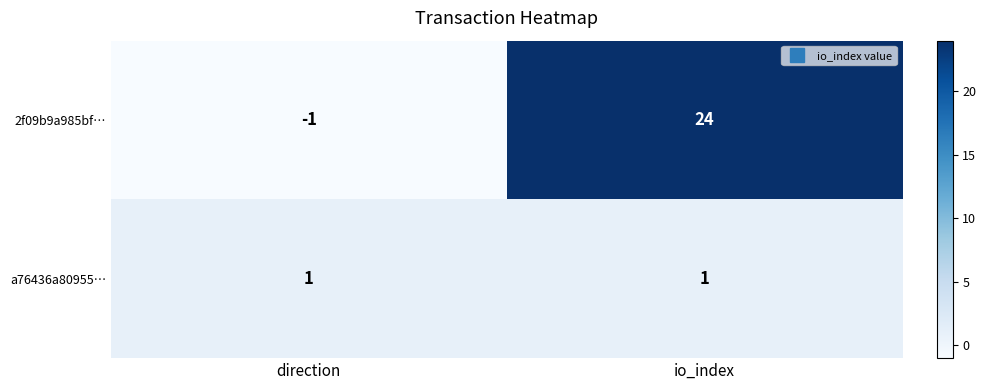

Reading left to right, transcribe all the data shown in this chart.

2f09b9a985bf…: direction=-1	io_index=24
a76436a80955…: direction=1	io_index=1